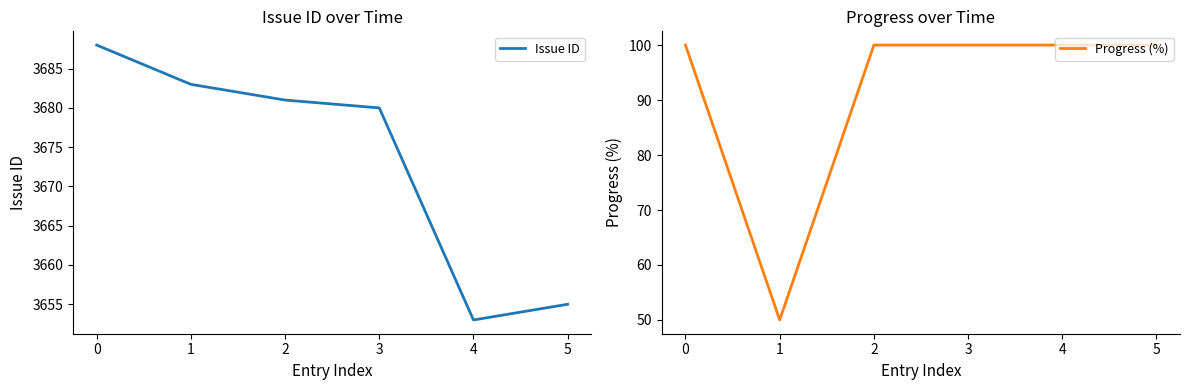

The value of Issue ID at 2 is 3681. True or false?

True